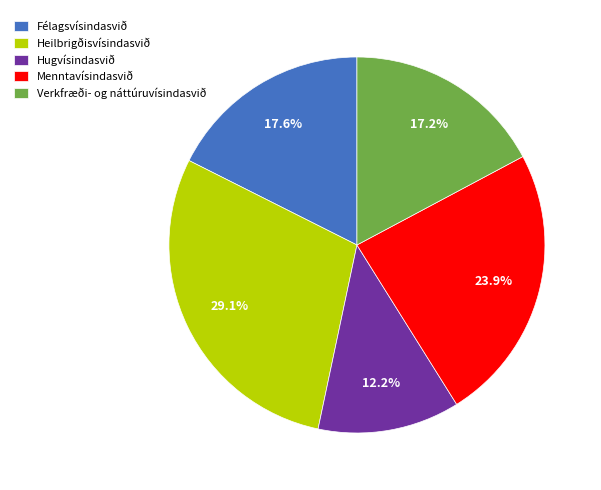

What is the largest slice in the pie chart?

Heilbrigðisvísindasvið